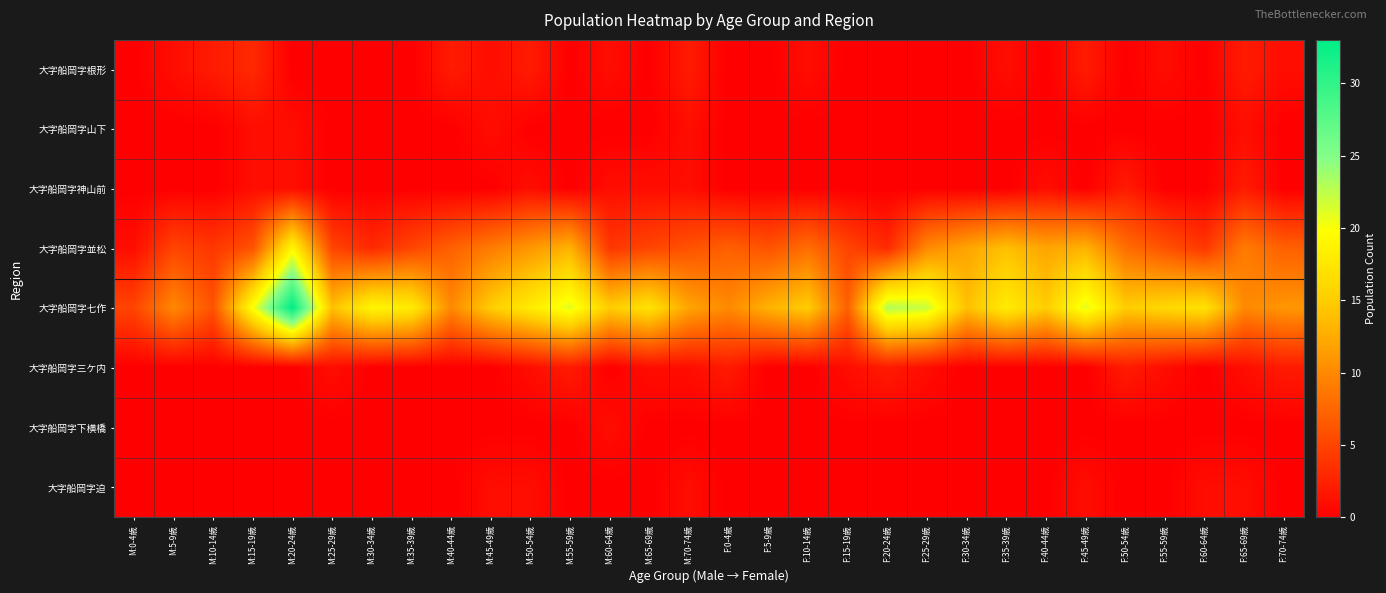

Count the number of data series in this chart.

8